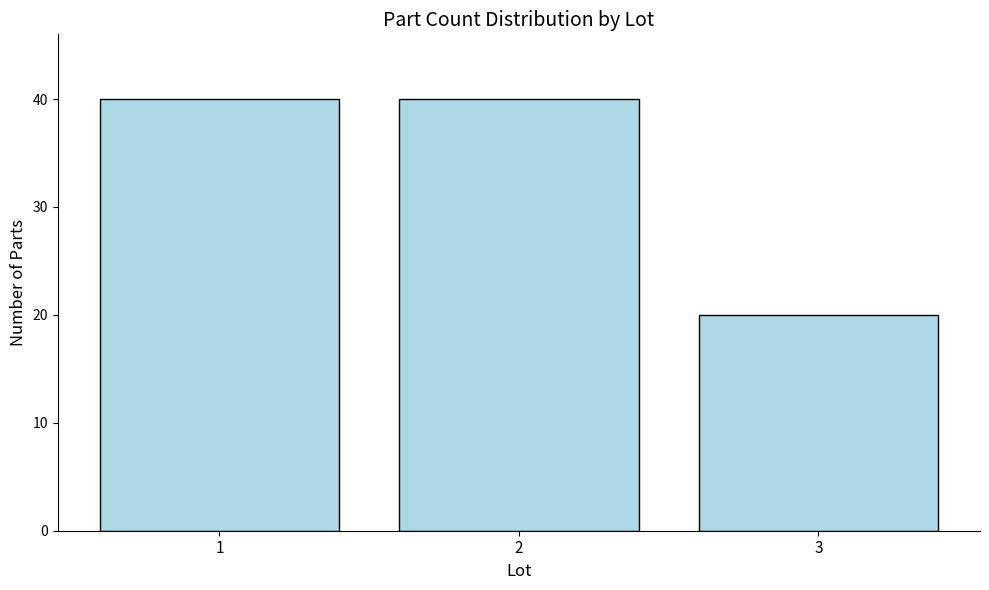

Reading left to right, transcribe all the data shown in this chart.

40	40	20